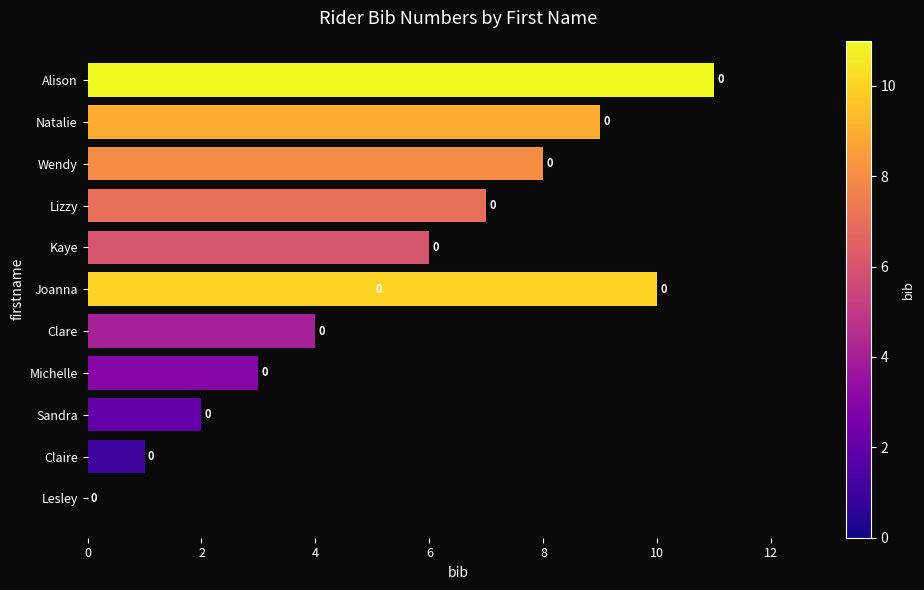

Which has a higher value, Claire or Clare?

Clare